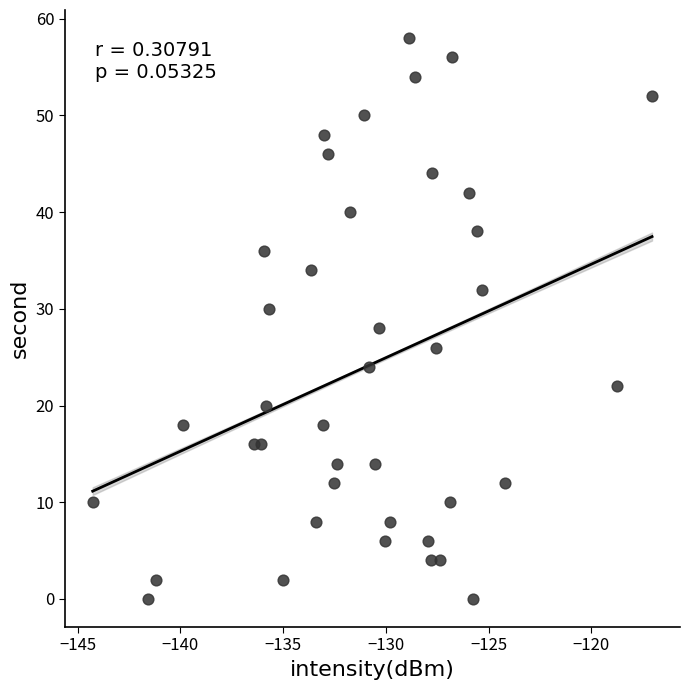

What is the range of Y values (max minus min)?

58